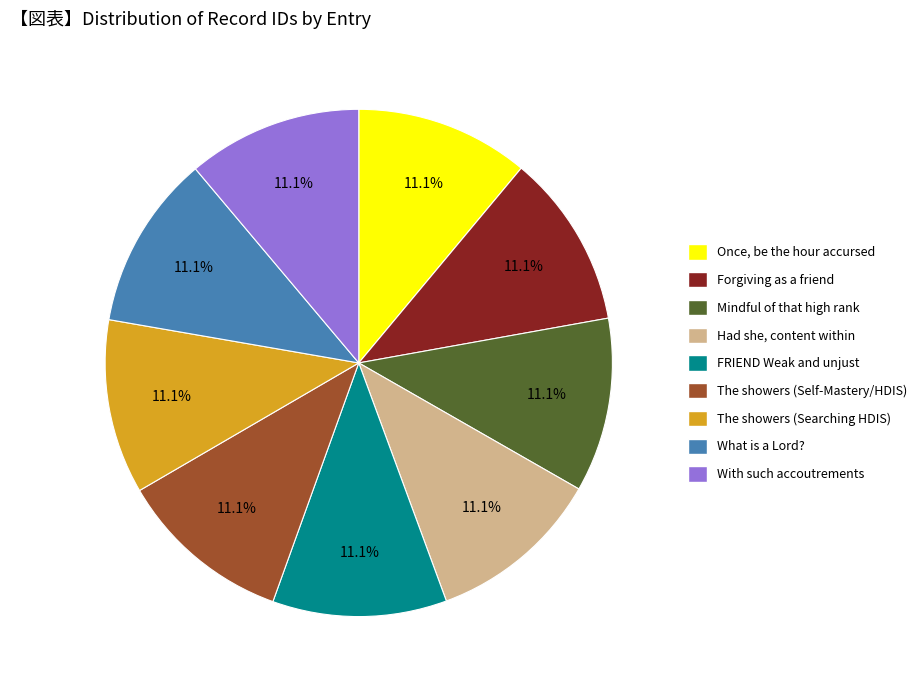

Does With such accoutrements represent more than half of the total?

No